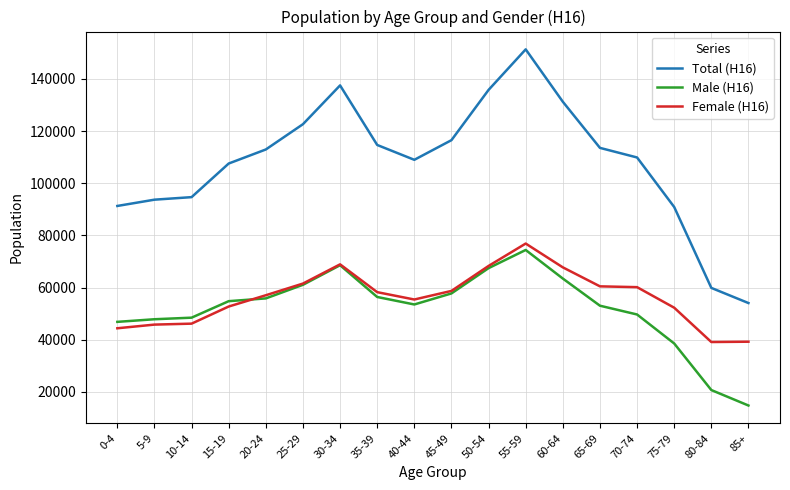

How many distinct data groups are displayed?

3